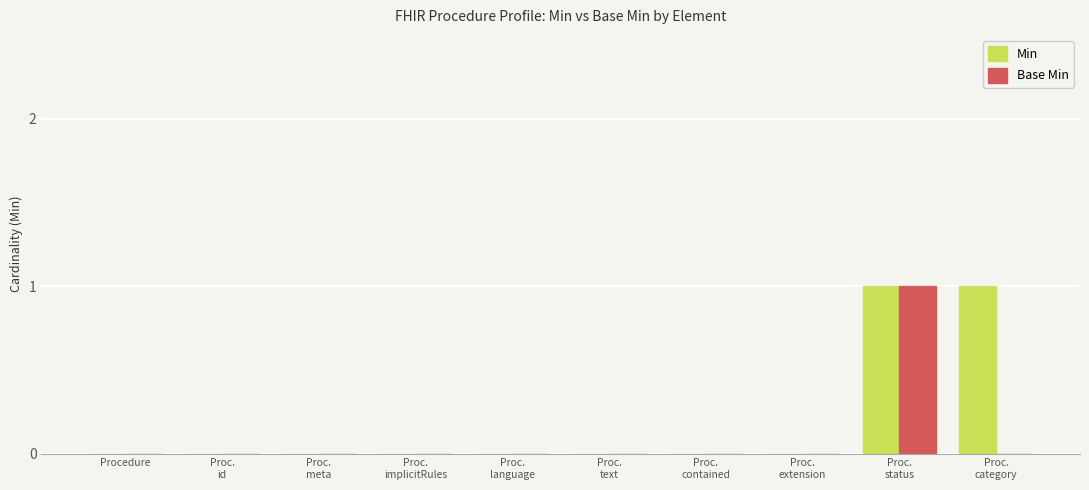

Which series has the largest total across all categories?

Min